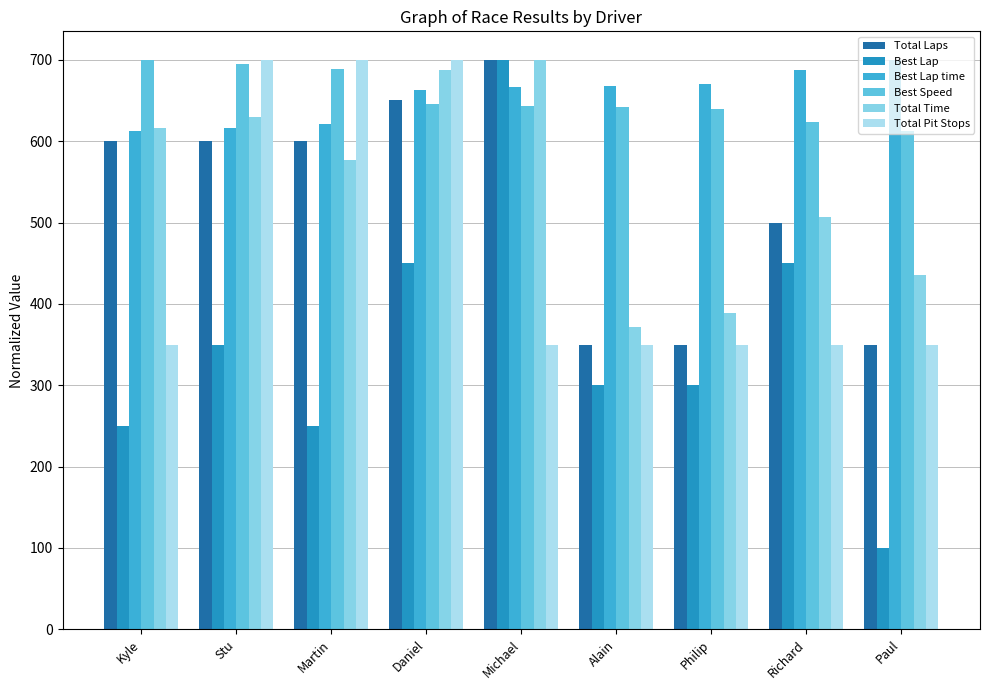

What is the difference between the maximum and minimum values in the Total Time series?

328.3